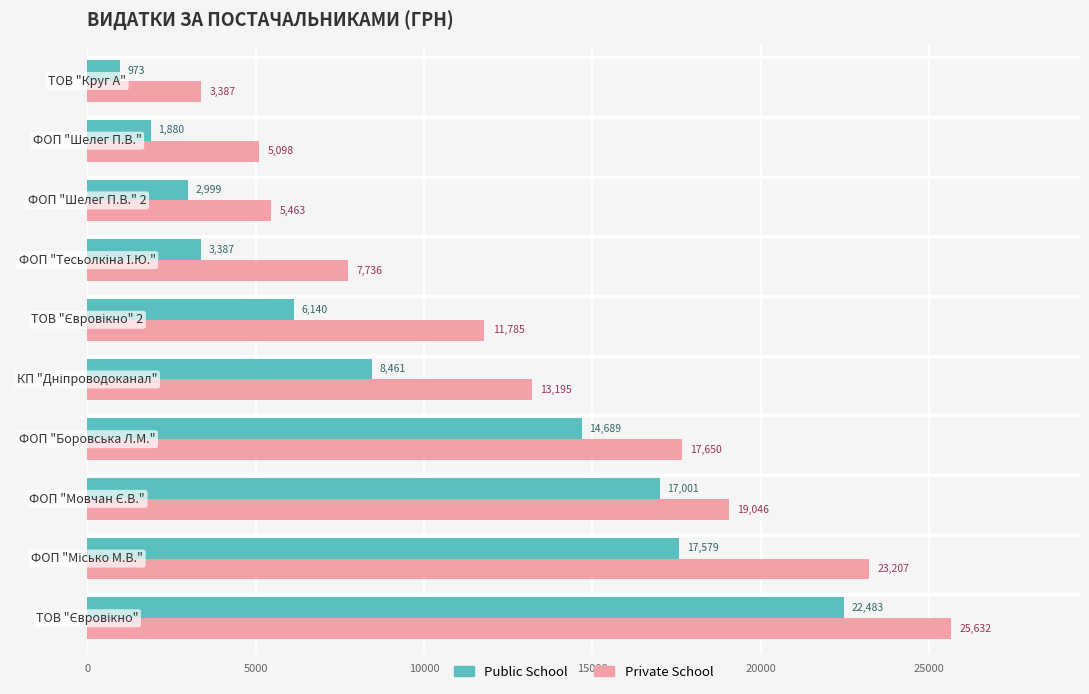

Which series has the widest spread of values?

Private School